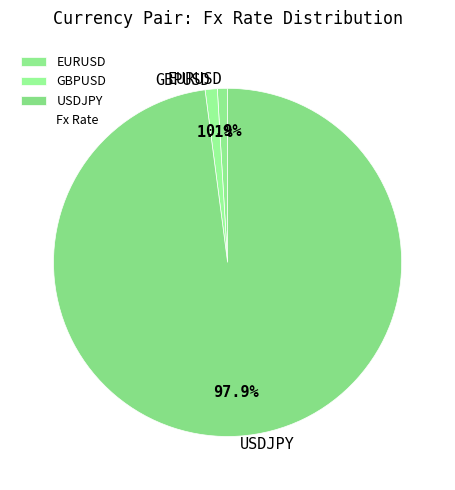

To the nearest percent, what is the difference between the largest and smallest slice percentages?

97%